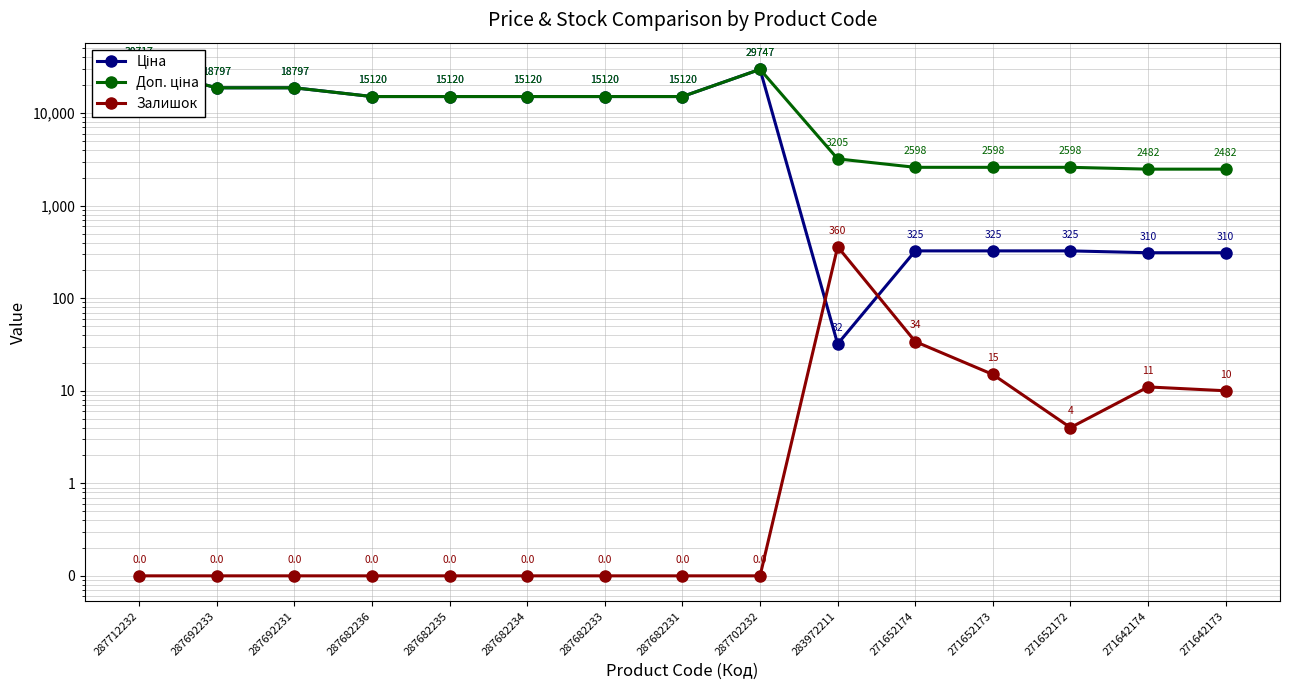

What is the average value of the Залишок series?

29.0